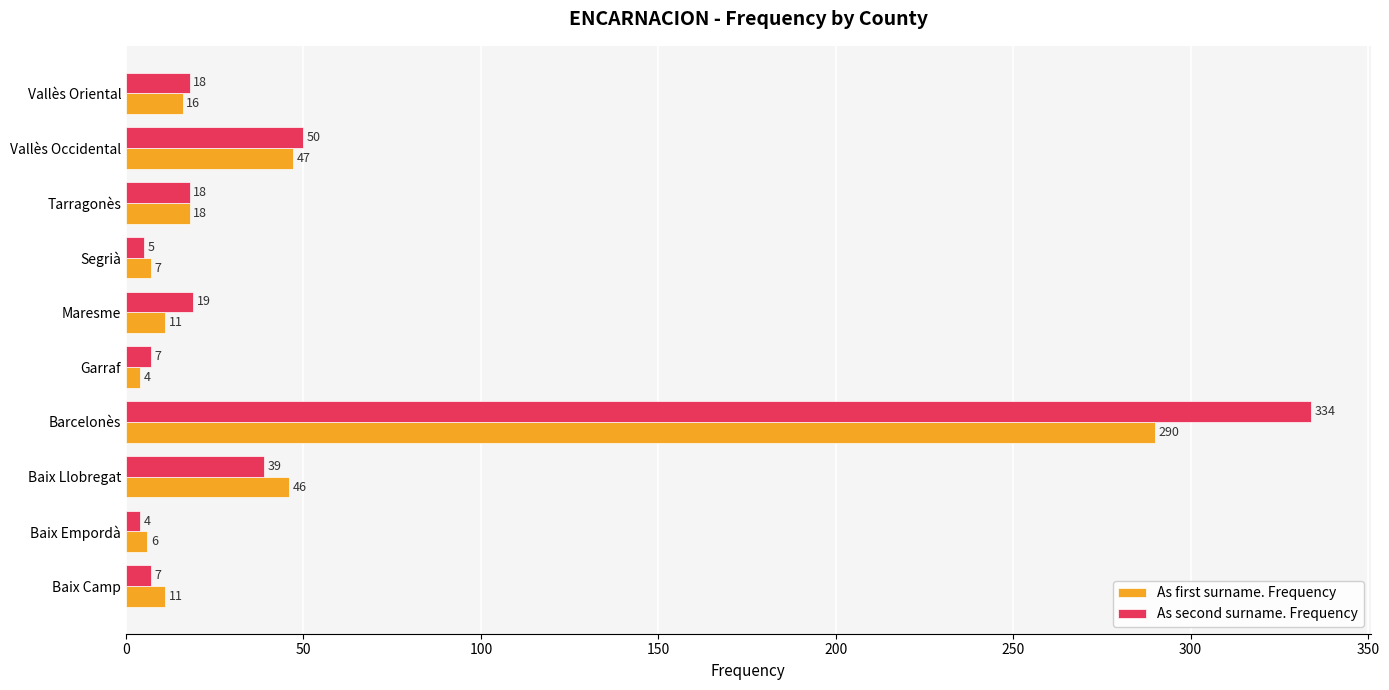

List the series in order of their overall mean, lowest first.

As first surname. Frequency, As second surname. Frequency